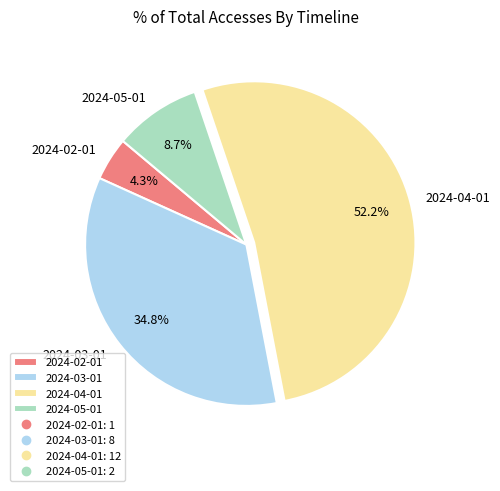

Combined, what portion of the pie is 2024-03-01 and 2024-02-01?

39.1%